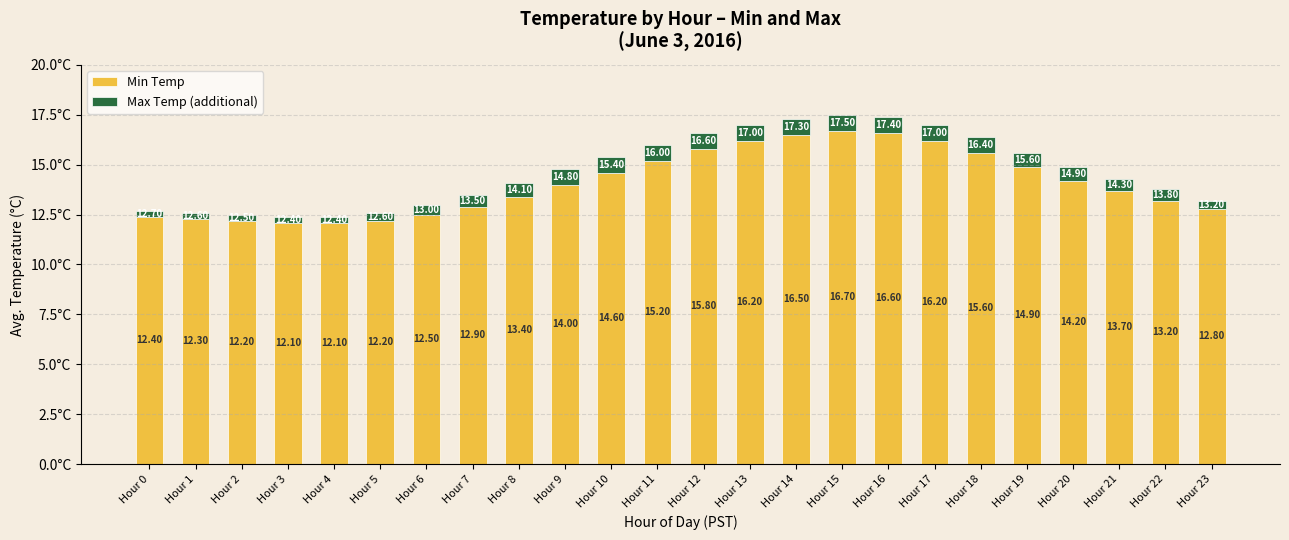

Which category has the highest value in the Min Temp series?

Hour 15